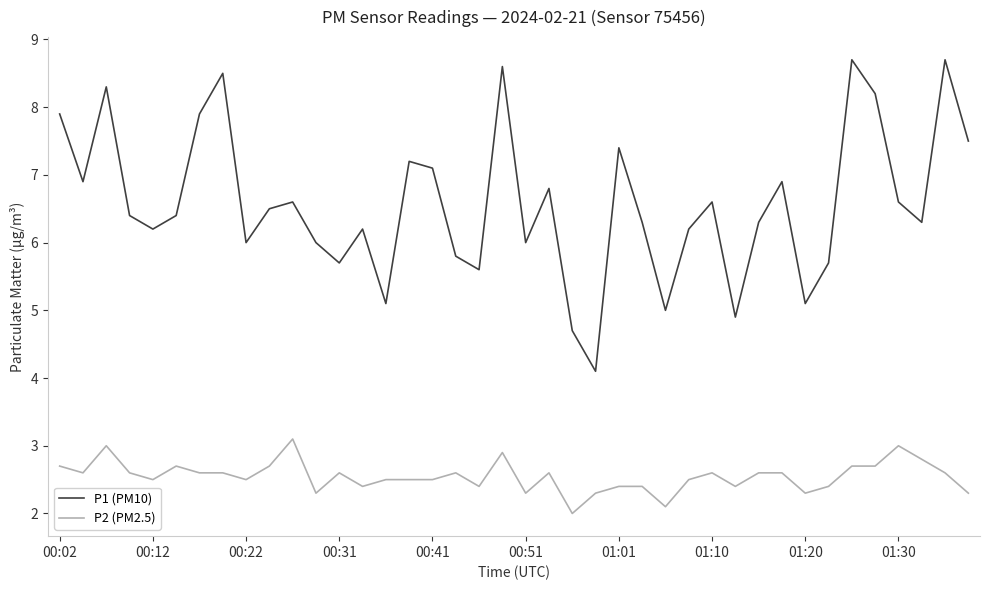

True or false: P1 (PM10) and P2 (PM2.5) intersect in this chart.

False